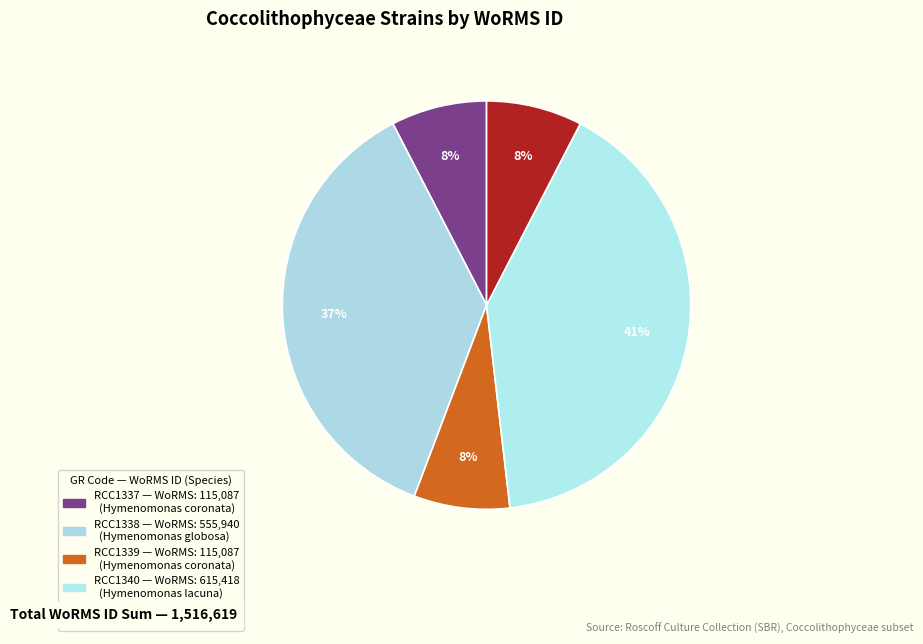

To the nearest percent, what is the combined percentage of RCC1338 and RCC3646?

44%